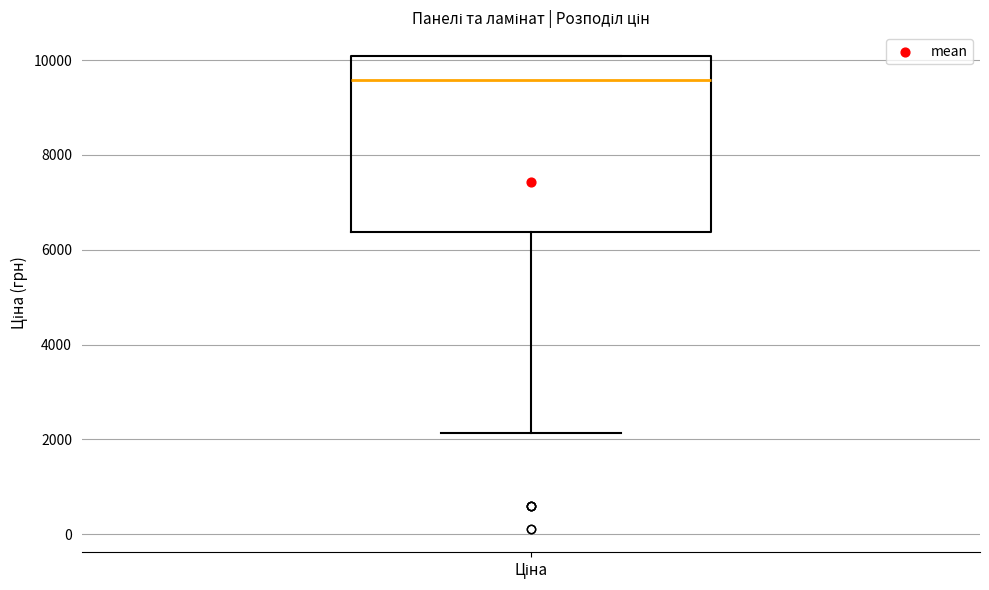

Read this box plot against the y-axis: the position of the median line, the range covered by the box, and the ends of both whiskers. The values are not printed on the chart, so give them approximately, as read against the axis.

median 9600, box 6400 to 10000, whiskers 2200 to 10000